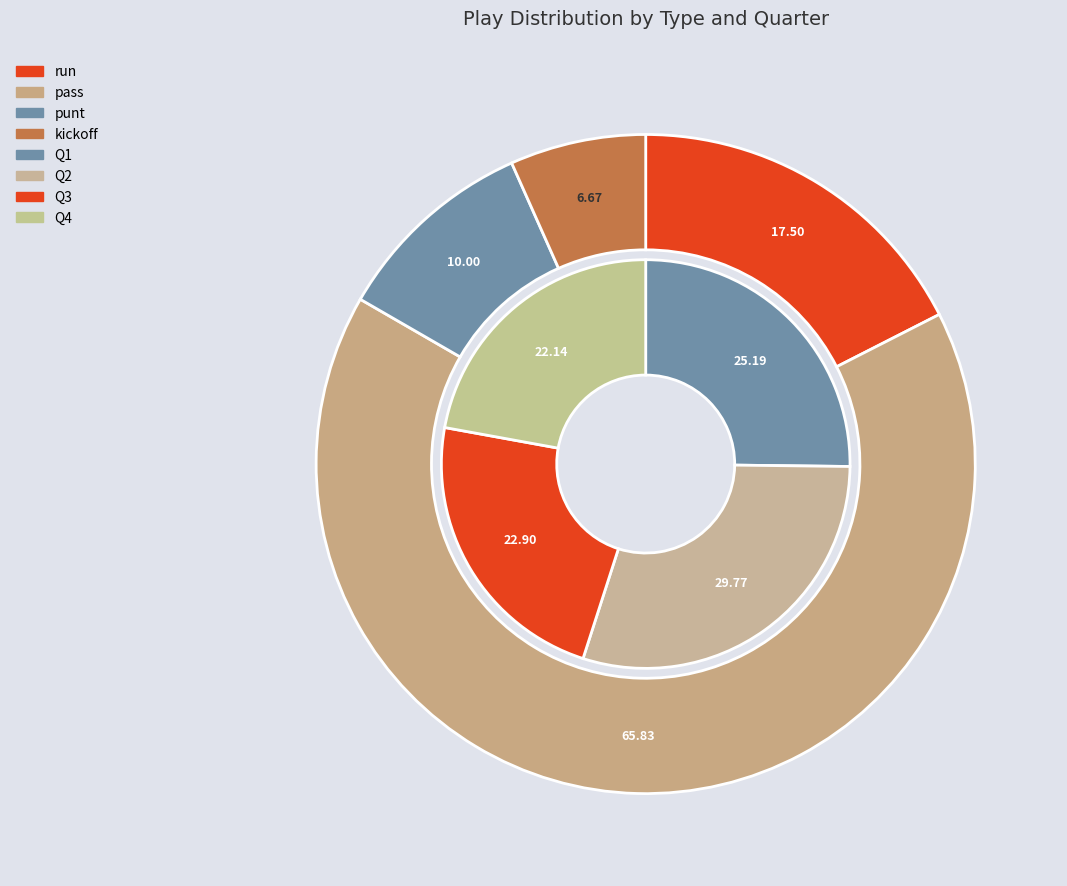

Which slice represents more than half of the pie?

pass